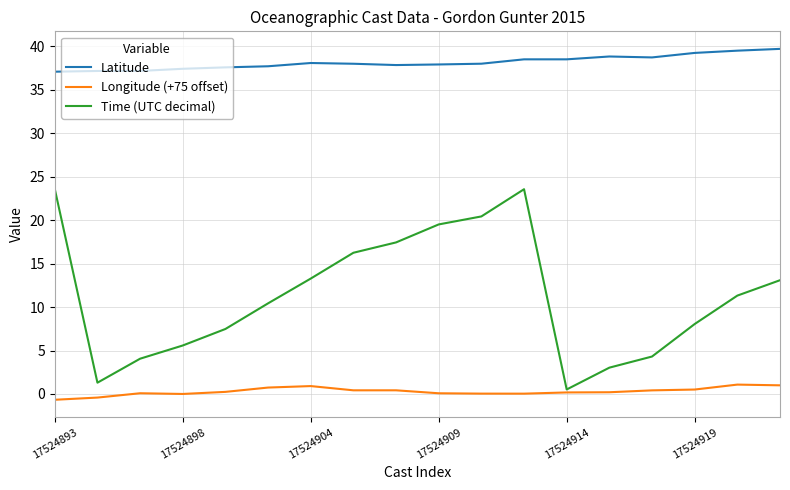

Does the chart display data point markers on the line(s)?

No